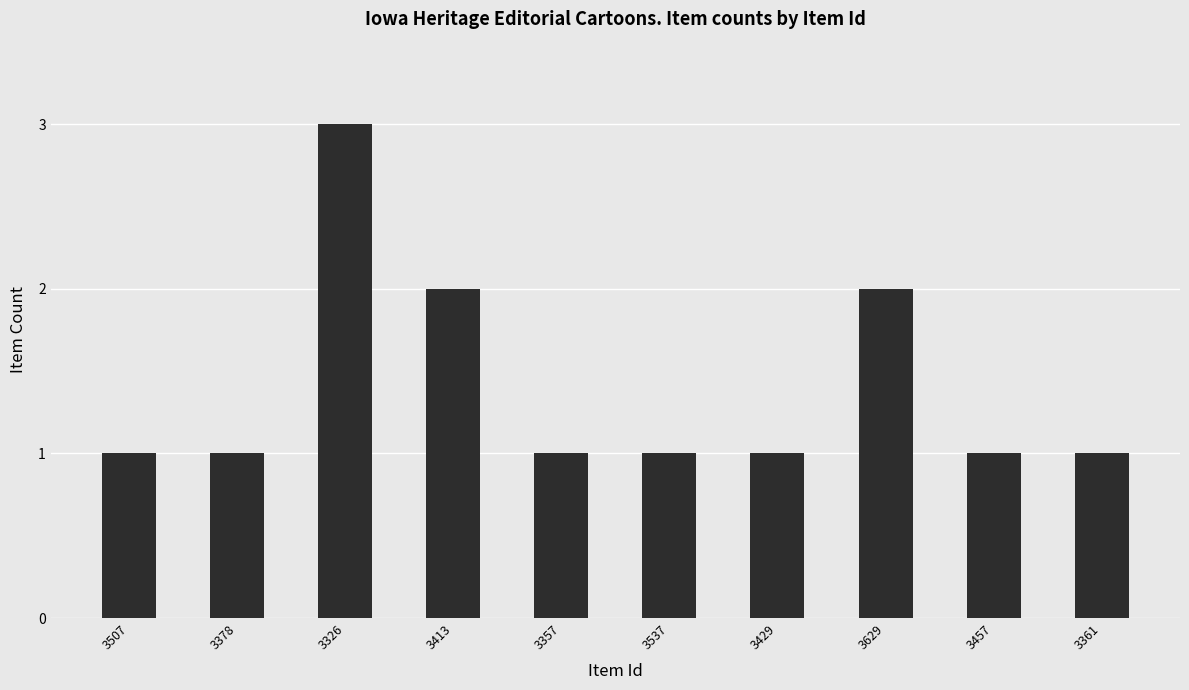

What is the label of the 1st bar from the left?

3507